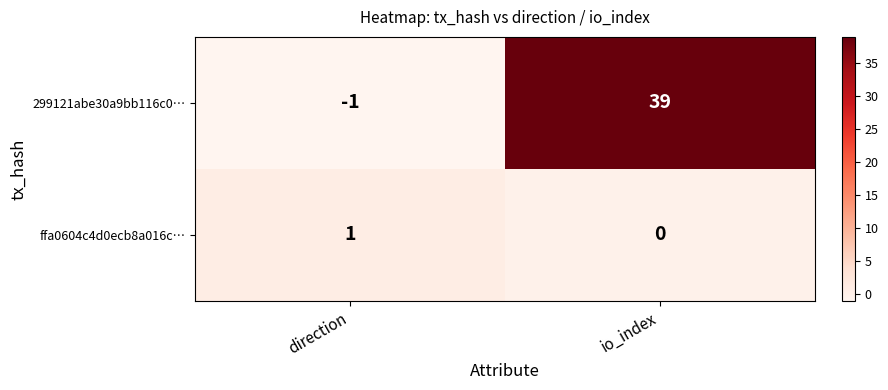

How many values in 299121abe30a9bb116c0… are above zero?

1